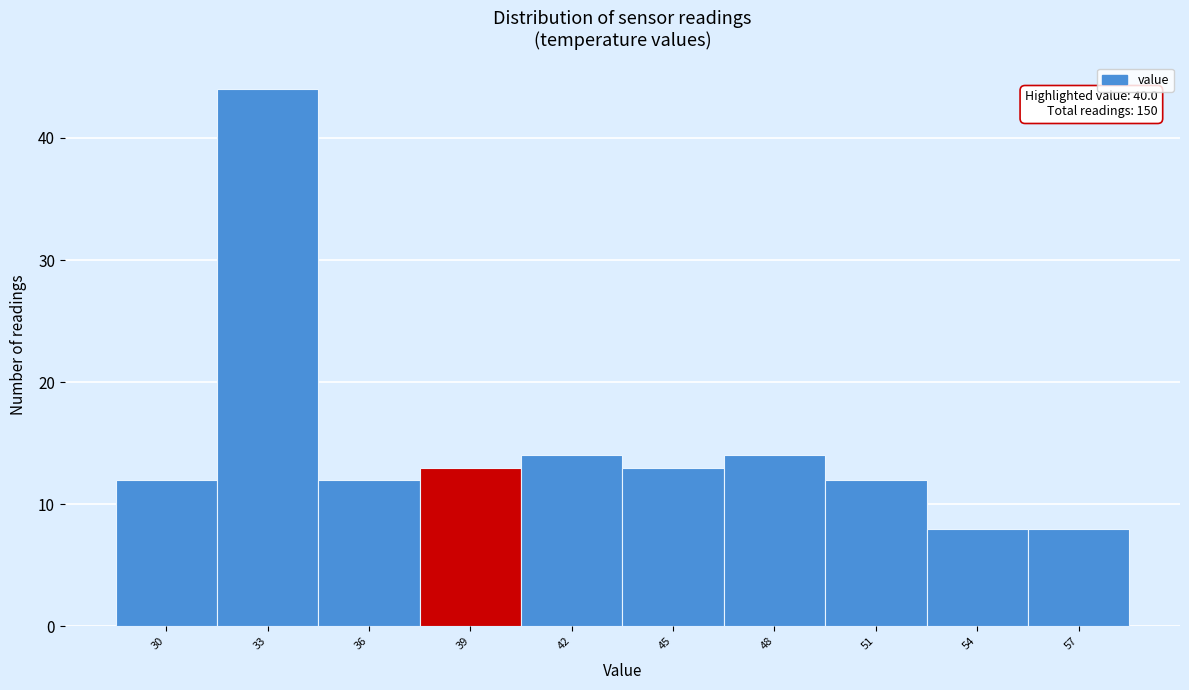

Reading left to right, list all the values displayed in this chart.

12	44	12	13	14	13	14	12	8	8